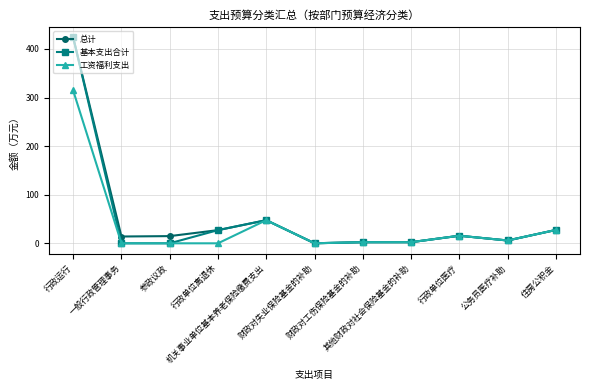

What is the total value across all series at 行政运行?

1162.5